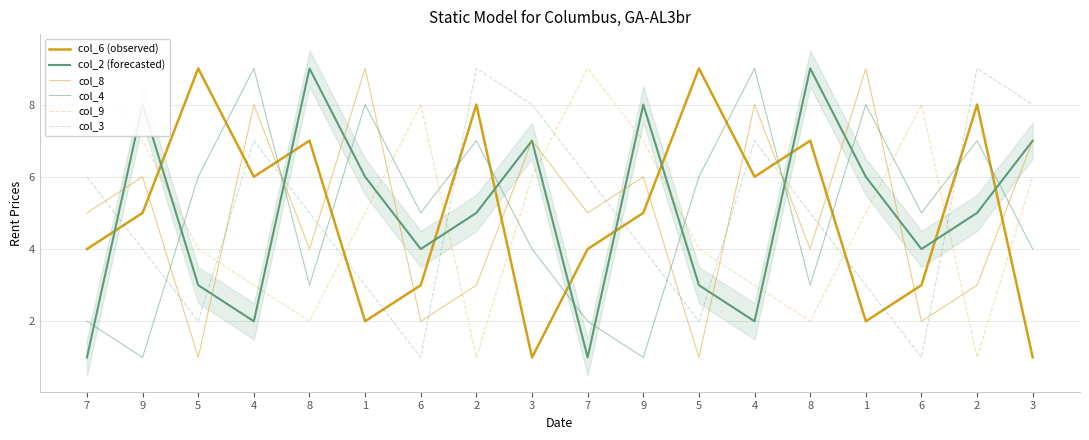

Is it true that col_8 equals 3 at 9?

False